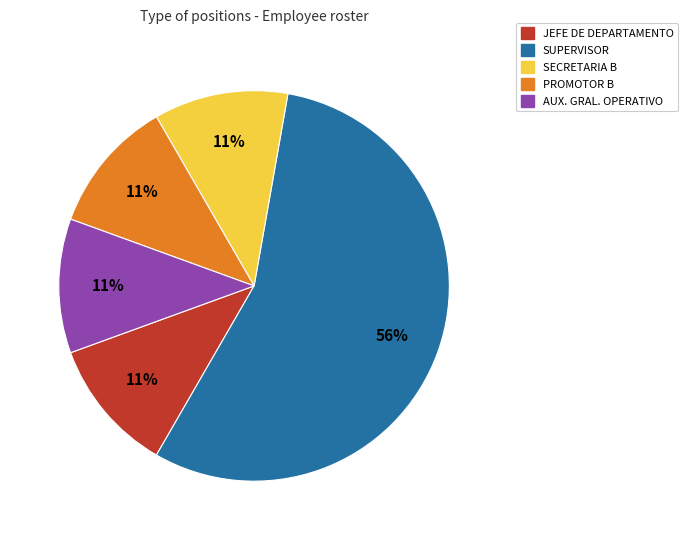

Does any single category account for the majority?

Yes